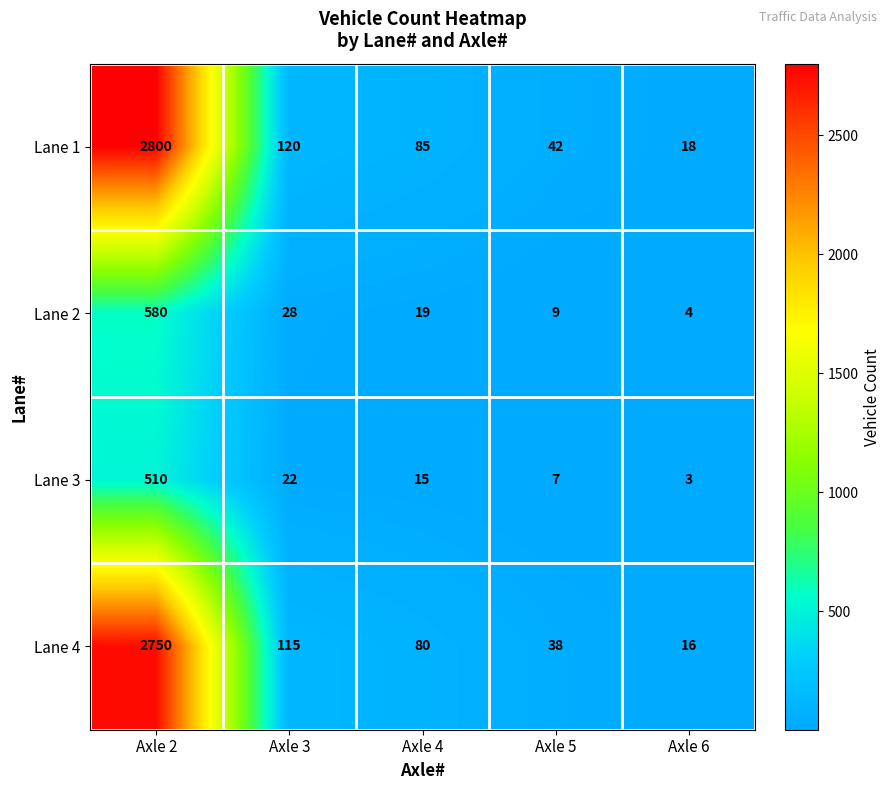

At which label does Lane 4 reach its minimum?

Axle 6